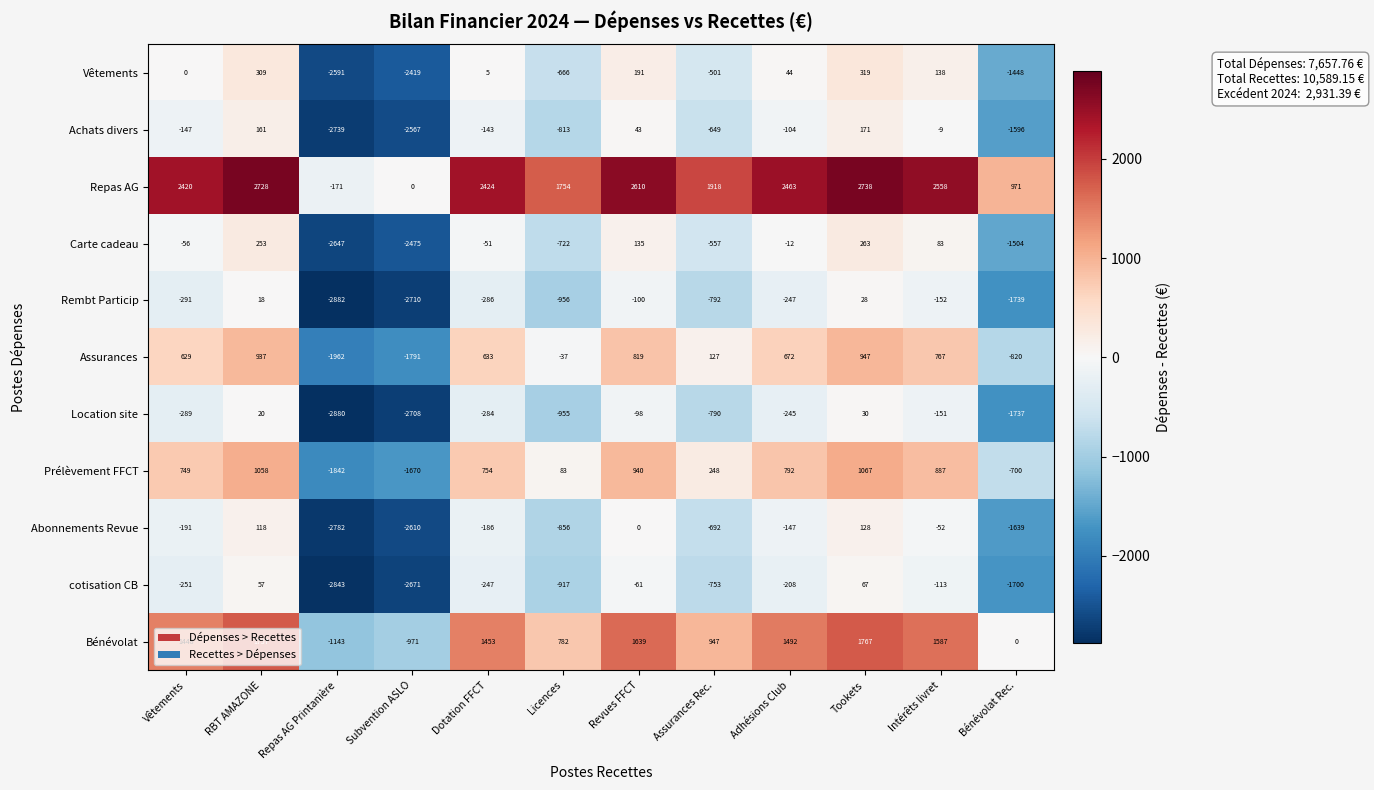

How many data points in cotisation CB are less than -247?

6